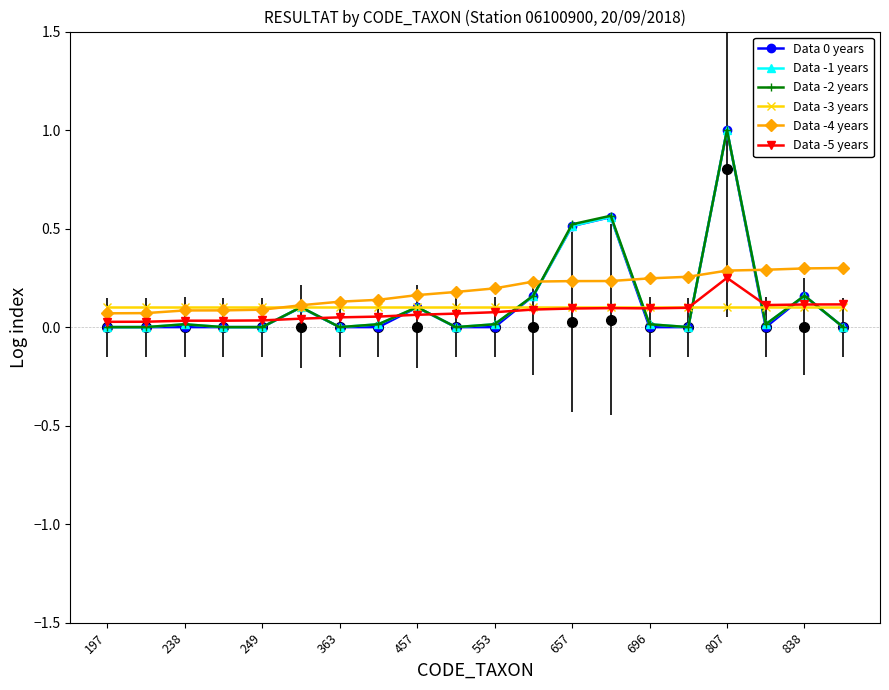

Between 249 and 696, which is larger?

249